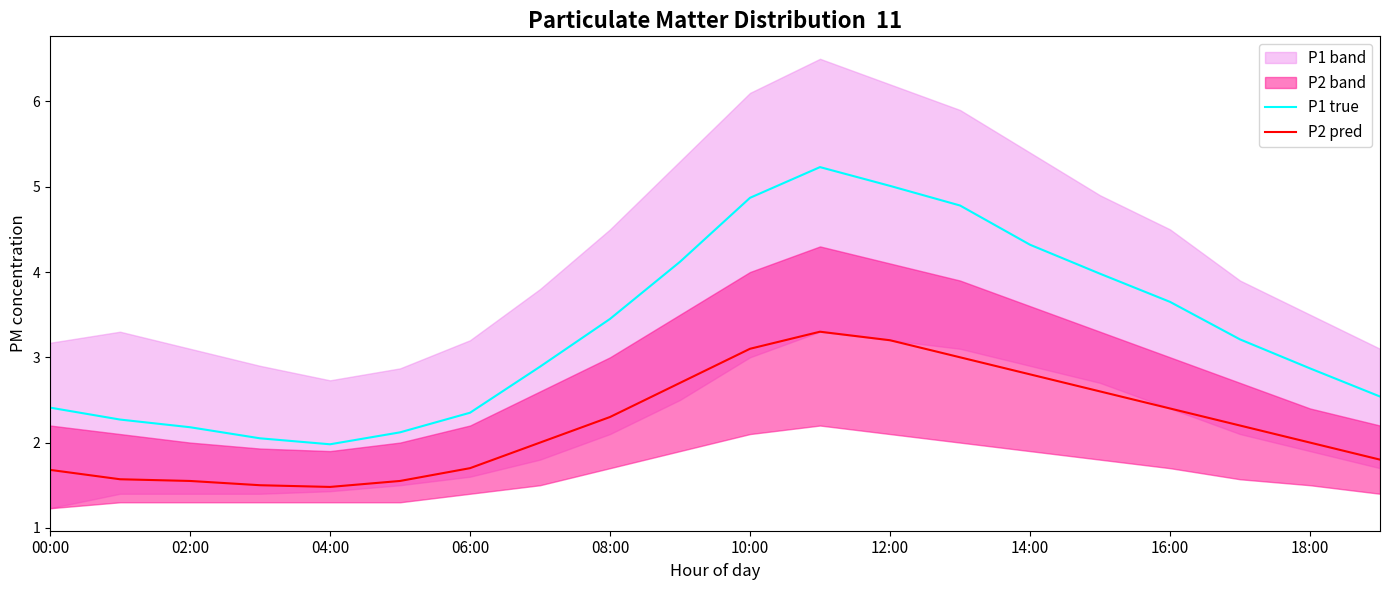

True or false: P2 pred and P1 true intersect in this chart.

False